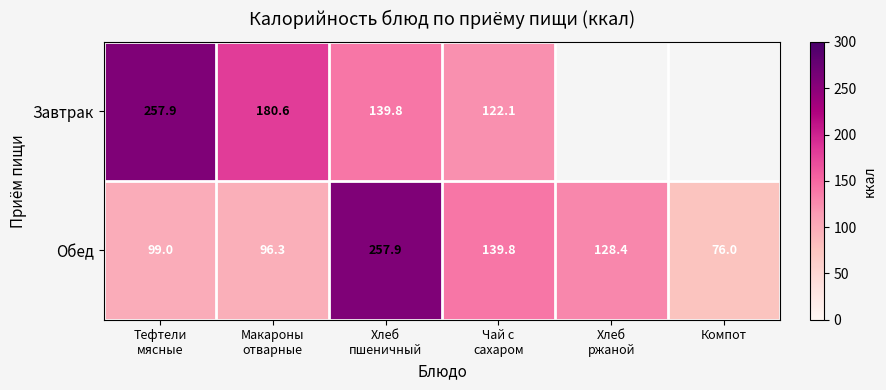

At Хлеб
пшеничный, list the series in order from largest to smallest.

Обед, Завтрак